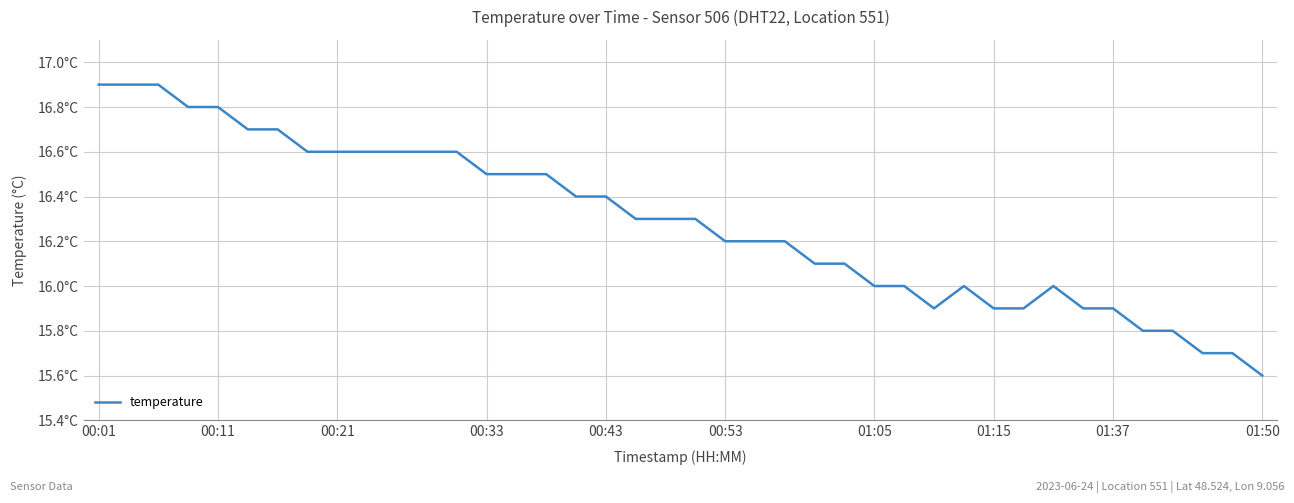

Does the chart have visible grid lines?

Yes